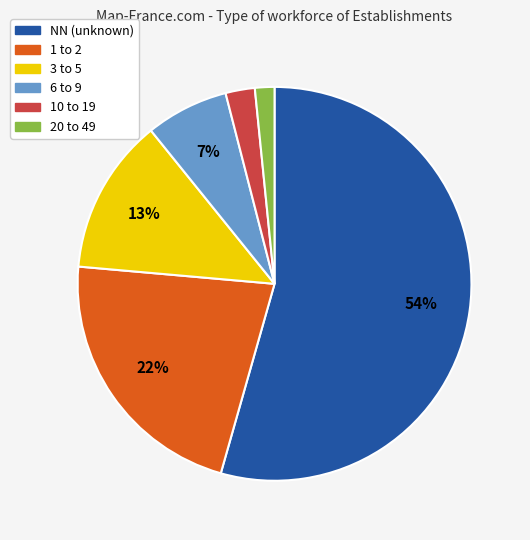

Is there a majority slice in this chart?

Yes